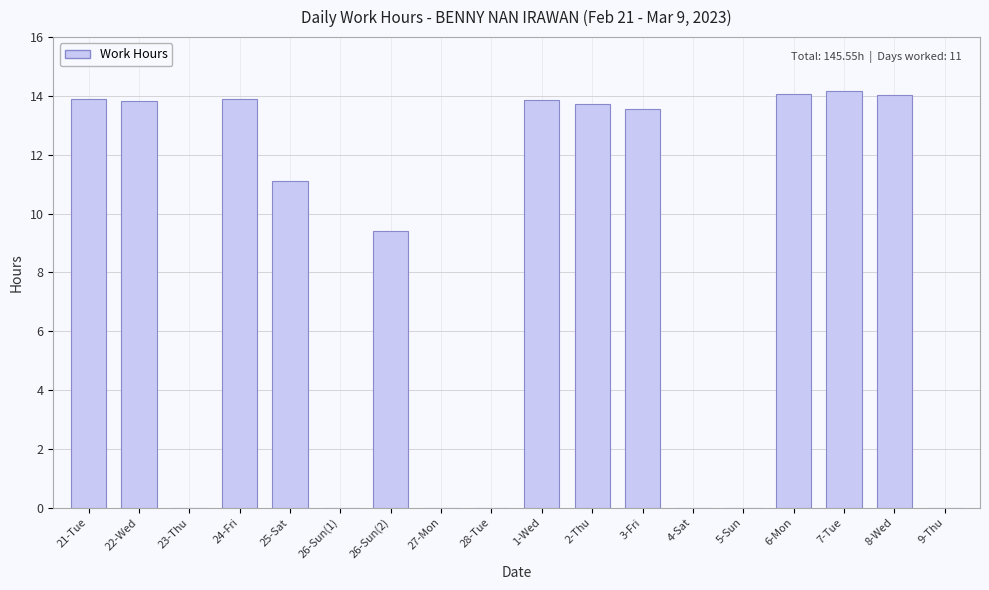

The value at 5-Sun is 0.0. True or false?

True